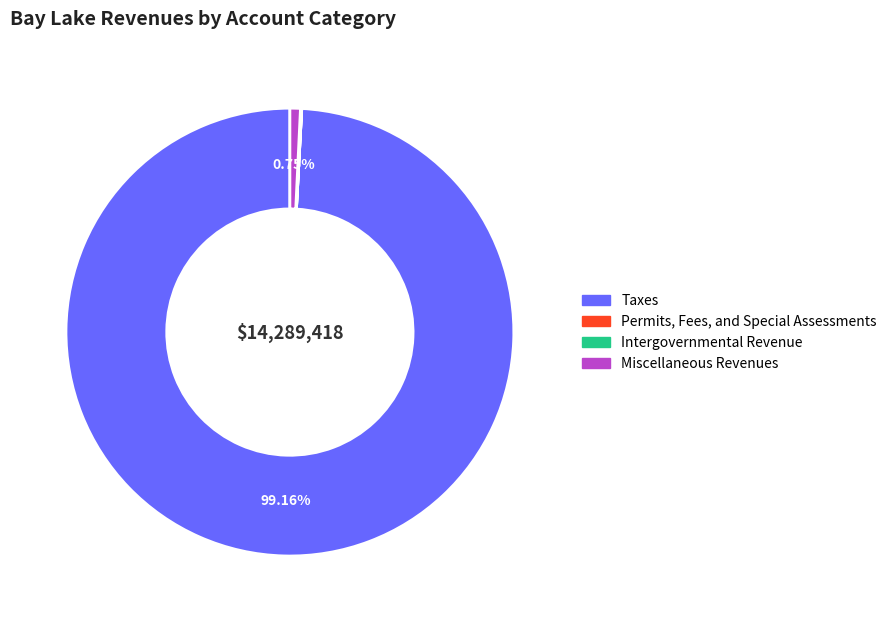

What is the largest slice in the pie chart?

Taxes